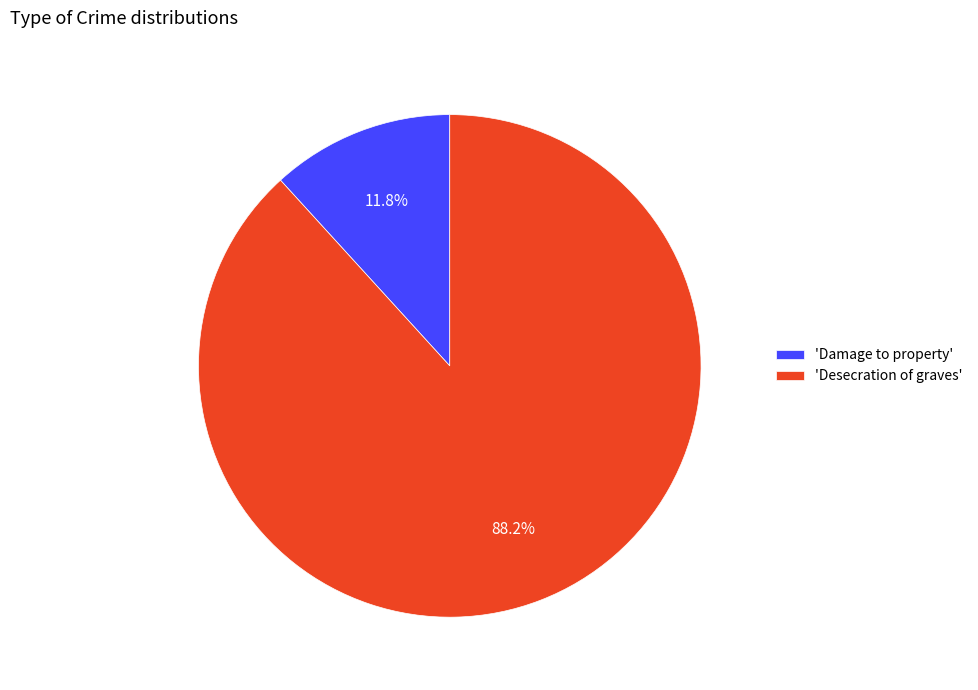

What percentage do 'Damage to property' and 'Desecration of graves' together represent?

100.0%